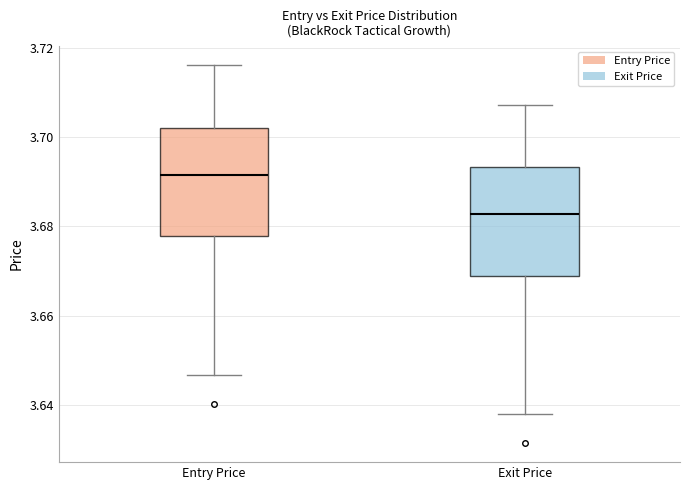

Which box's median line is the highest?

Entry Price